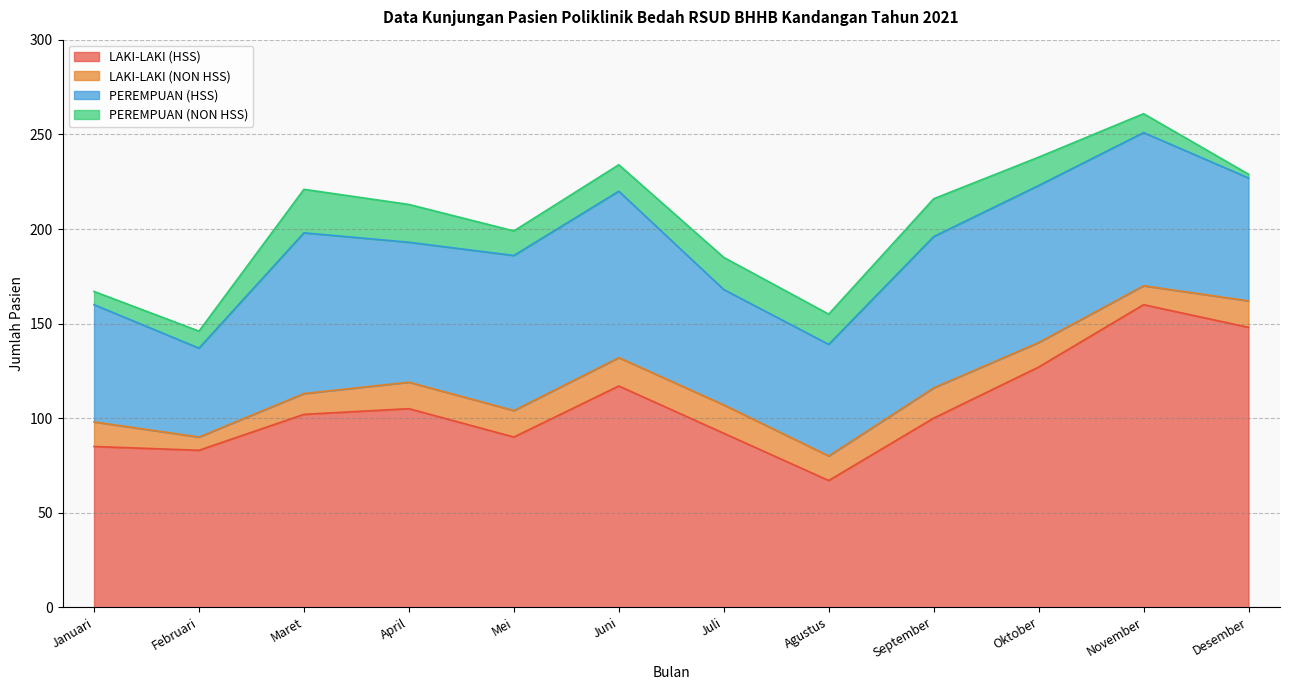

How many LAKI-LAKI (NON HSS) values are between 13 and 15?

8